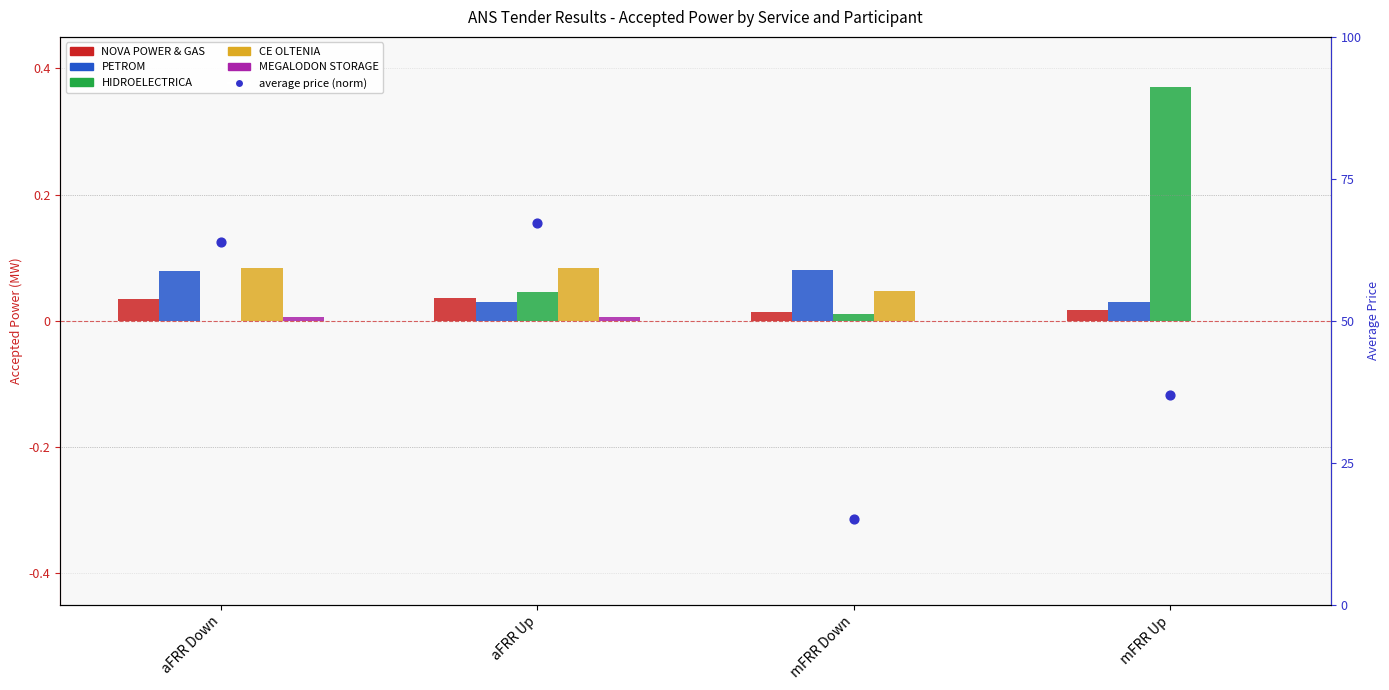

At which category is the sum across all series the highest?

aFRR Up